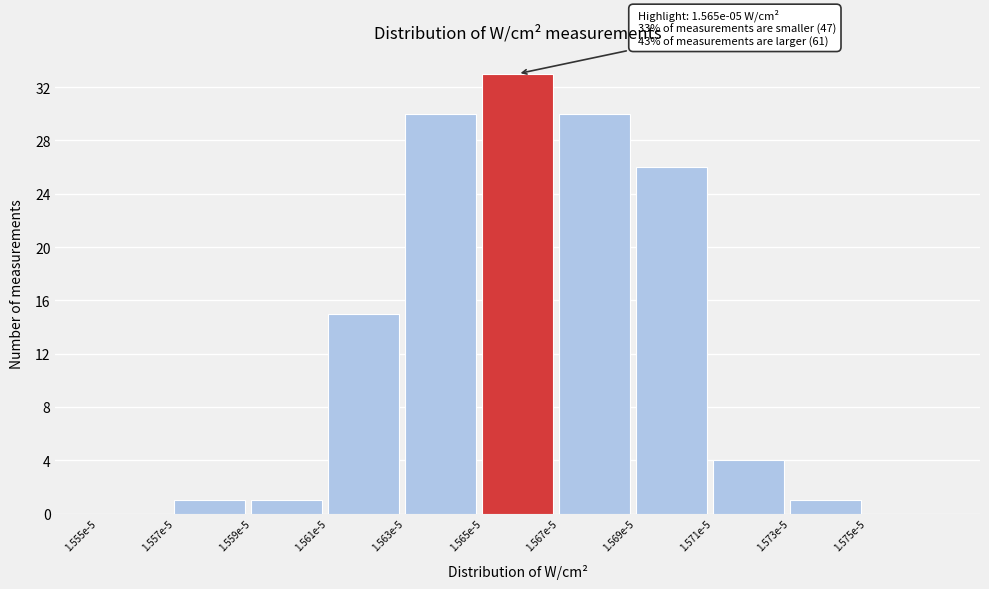

Reading right to left, list all the values displayed in this chart.

1.575e-5=0	1.573e-5=1	1.571e-5=4	1.569e-5=26	1.567e-5=30	1.565e-5=33	1.563e-5=30	1.561e-5=15	1.559e-5=1	1.557e-5=1	1.555e-5=0